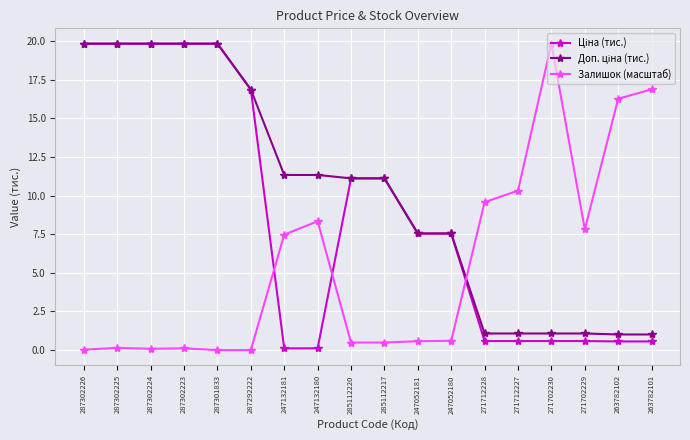

How many lines are shown in the chart?

3